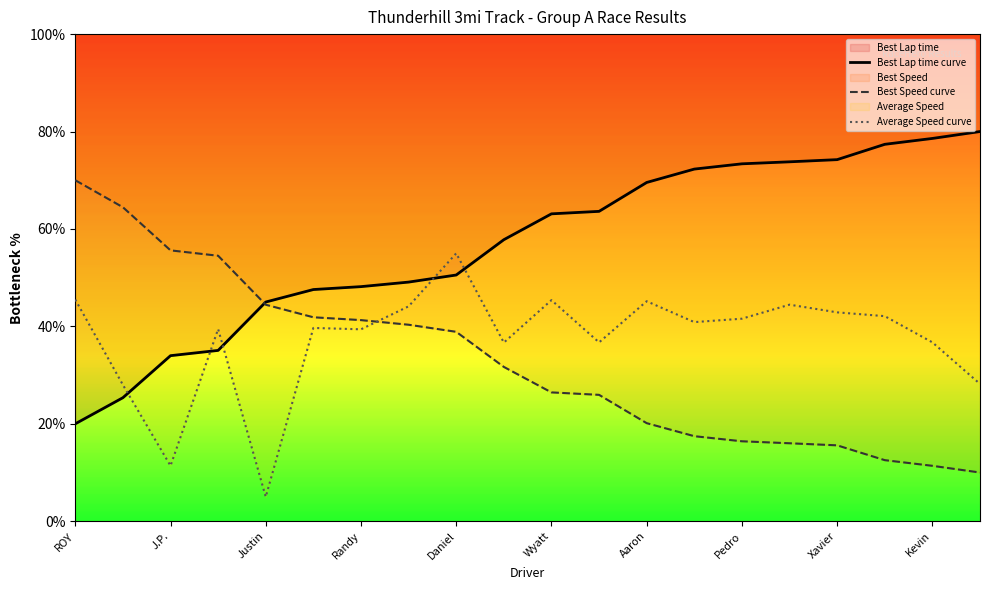

Does the chart have visible grid lines?

No